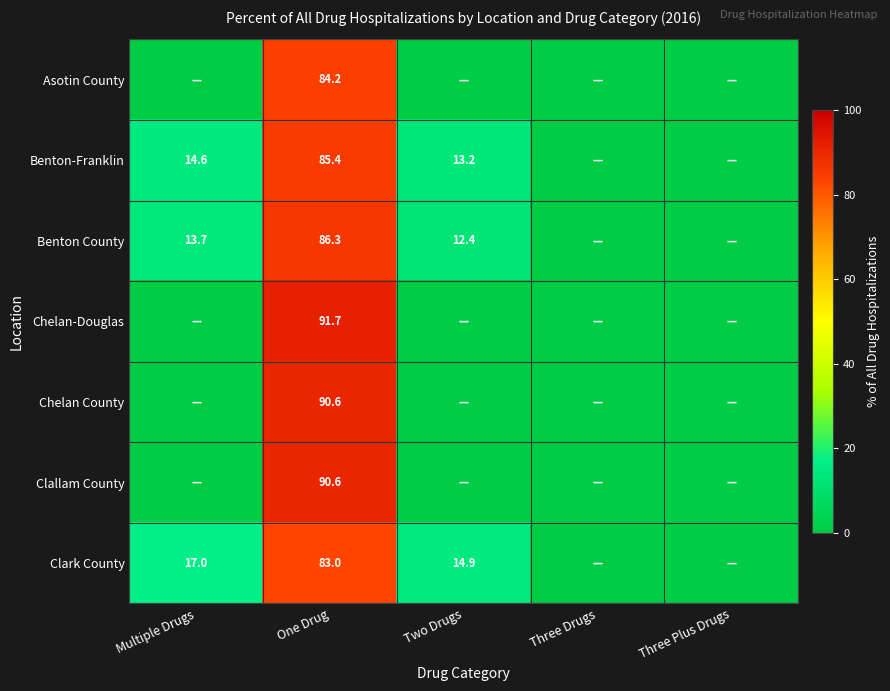

What is the total value across all series at One Drug?

611.8